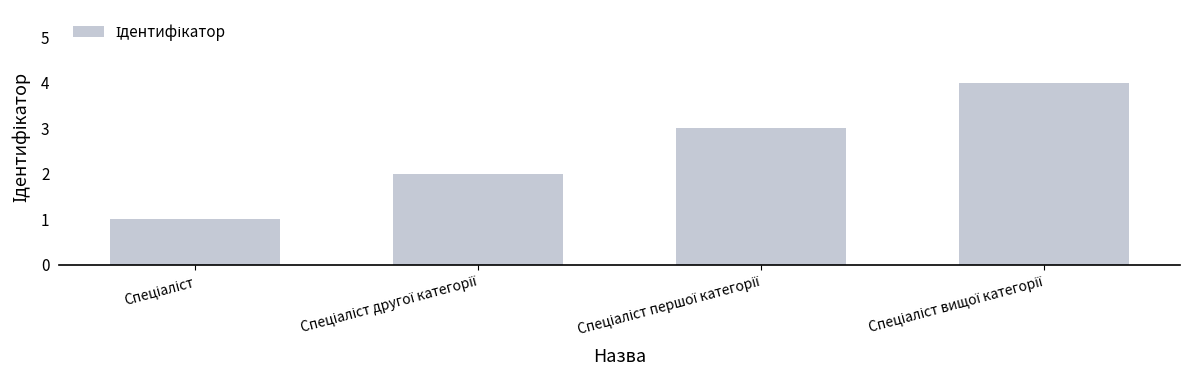

What is the sum of all values?

10